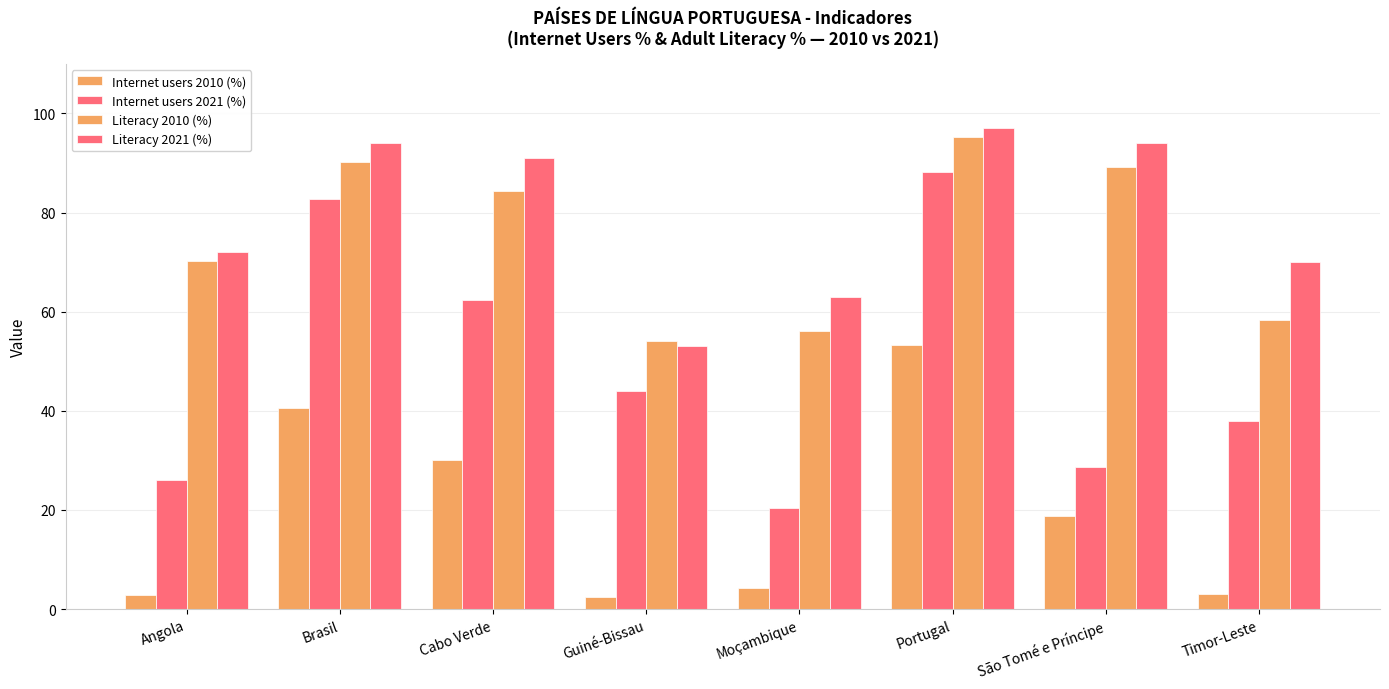

What is the lowest value of the Literacy 2010 (%) series?

54.2